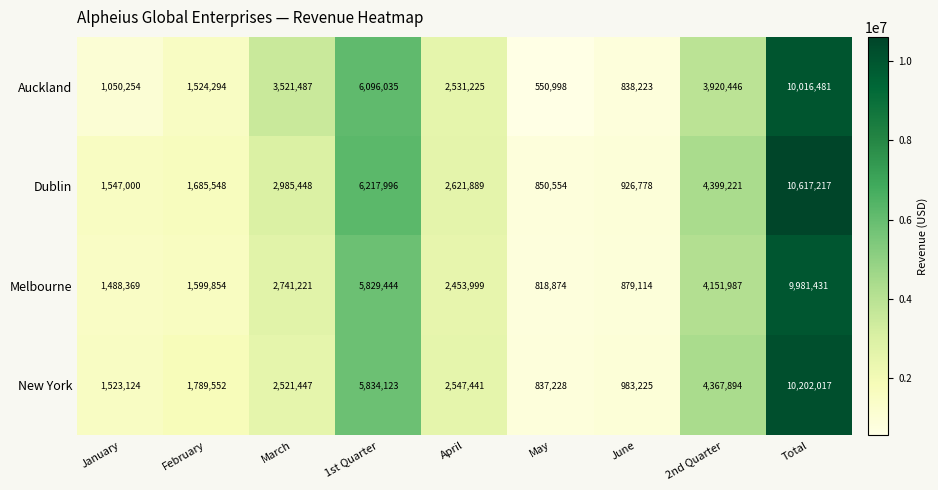

The New York series shows 478539 at May. True or false?

False